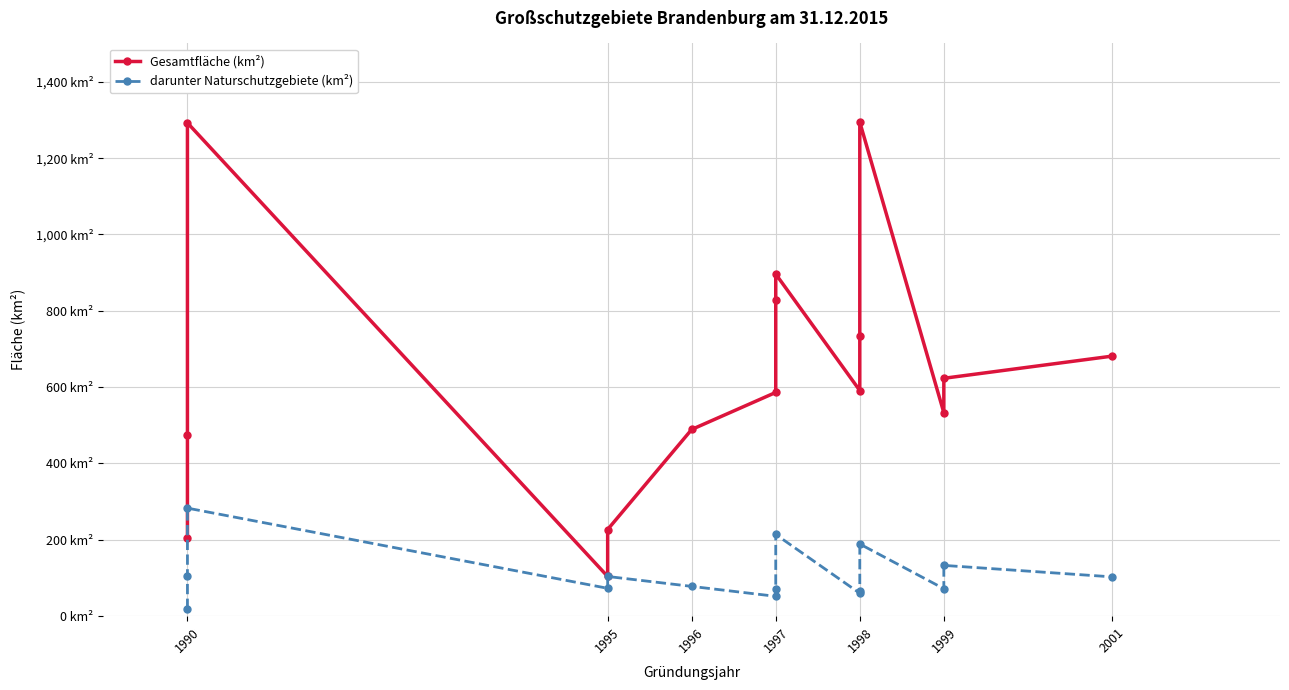

What are all the series names shown in the legend?

Gesamtfläche (km²), darunter Naturschutzgebiete (km²)